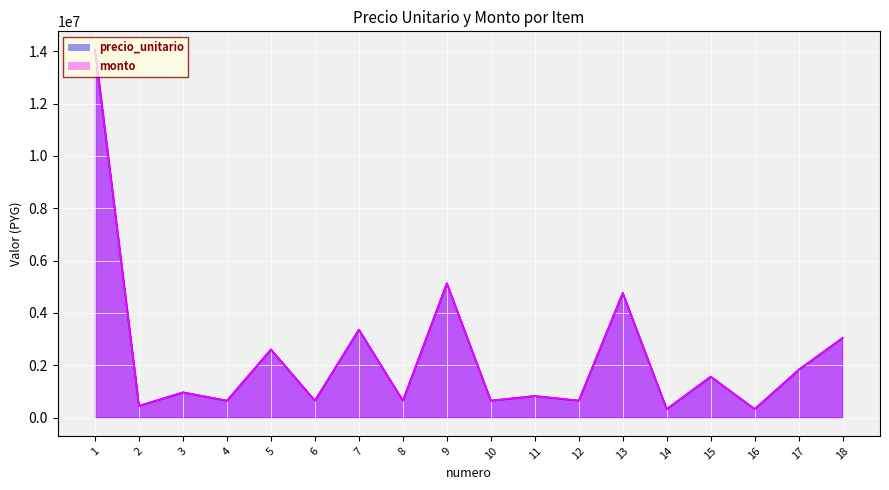

What value does the monto series have at 18?

3043912